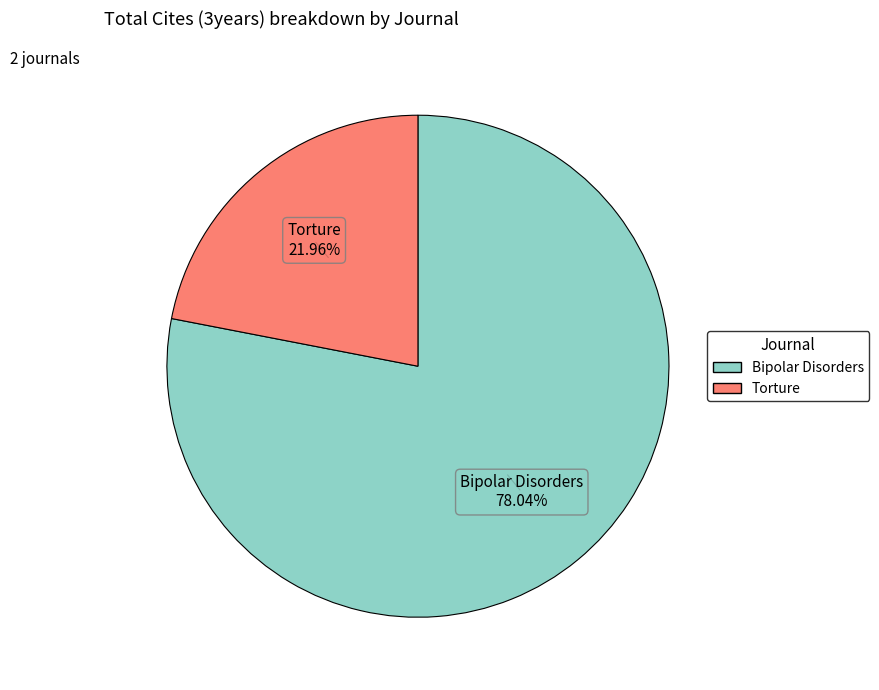

What percentage is the Bipolar Disorders slice, to the nearest percent?

78%